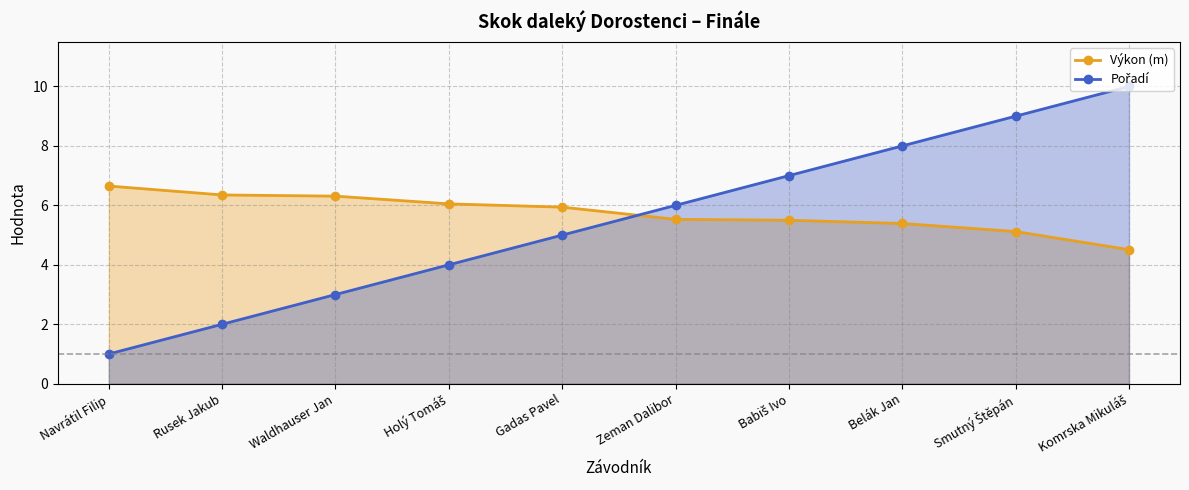

Which has a higher value, Zeman Dalibor or Holý Tomáš?

Holý Tomáš